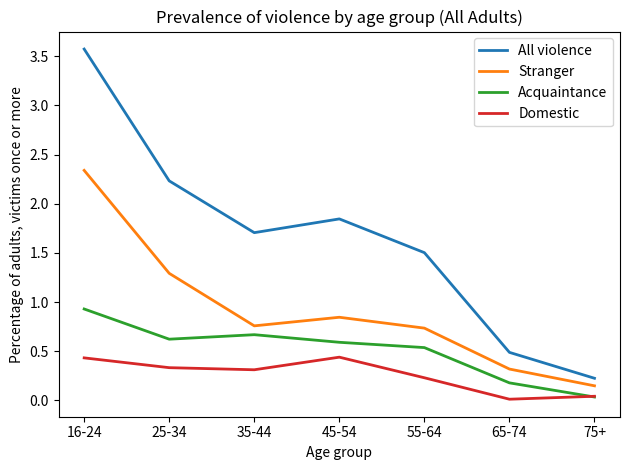

Rank the series by their maximum value, from highest to lowest.

All violence, Stranger, Acquaintance, Domestic